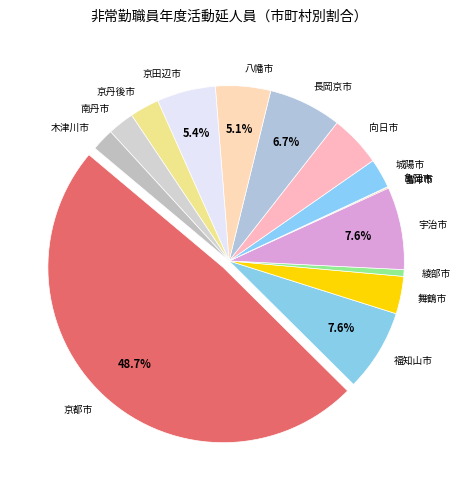

To the nearest percent, what is the average slice percentage?

7%